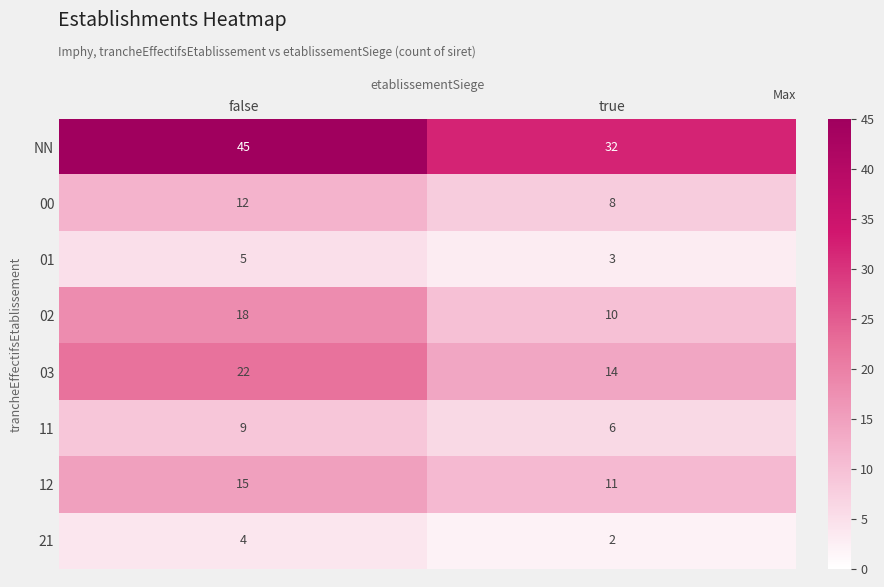

Reading left to right, what are all the values shown in this chart?

NN: 45	32
00: 12	8
01: 5	3
02: 18	10
03: 22	14
11: 9	6
12: 15	11
21: 4	2